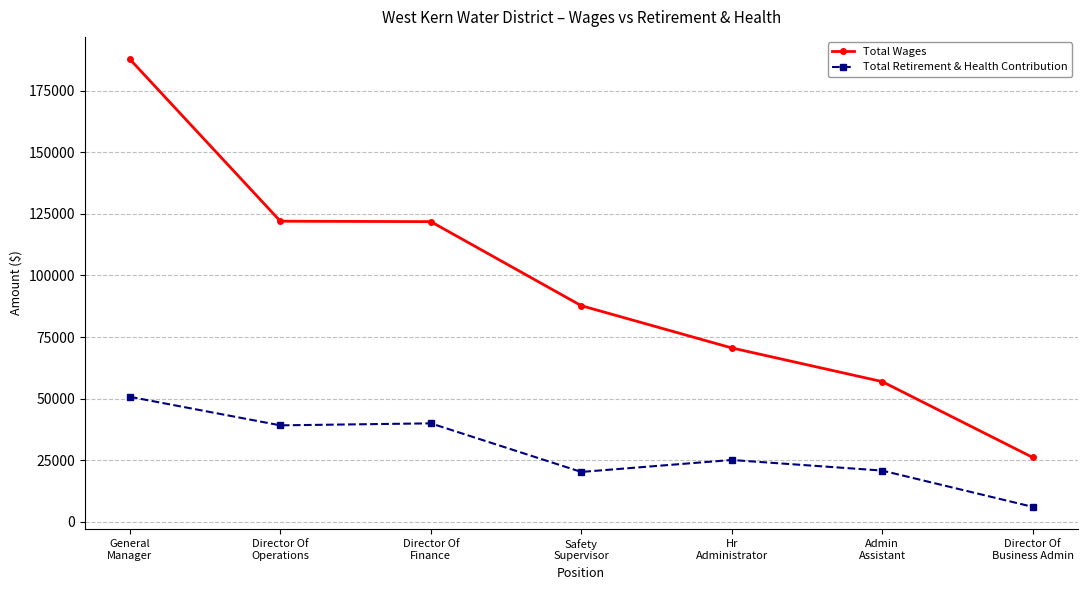

True or false: Total Wages has more than 1 interior local peaks.

False